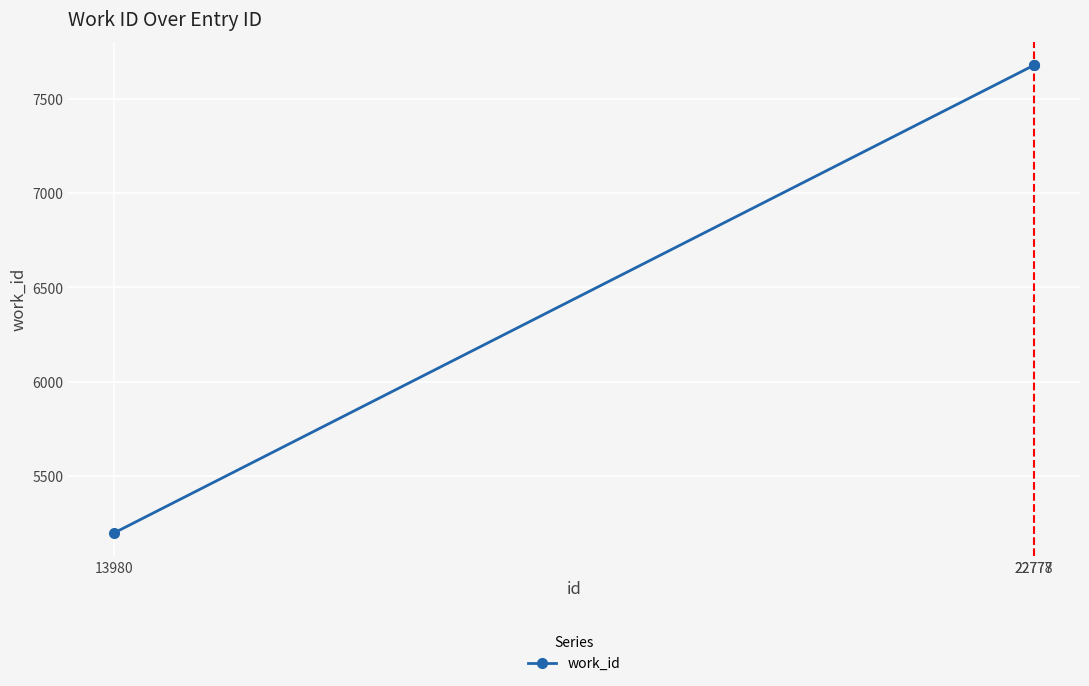

What value does the data have at 22777?

7677